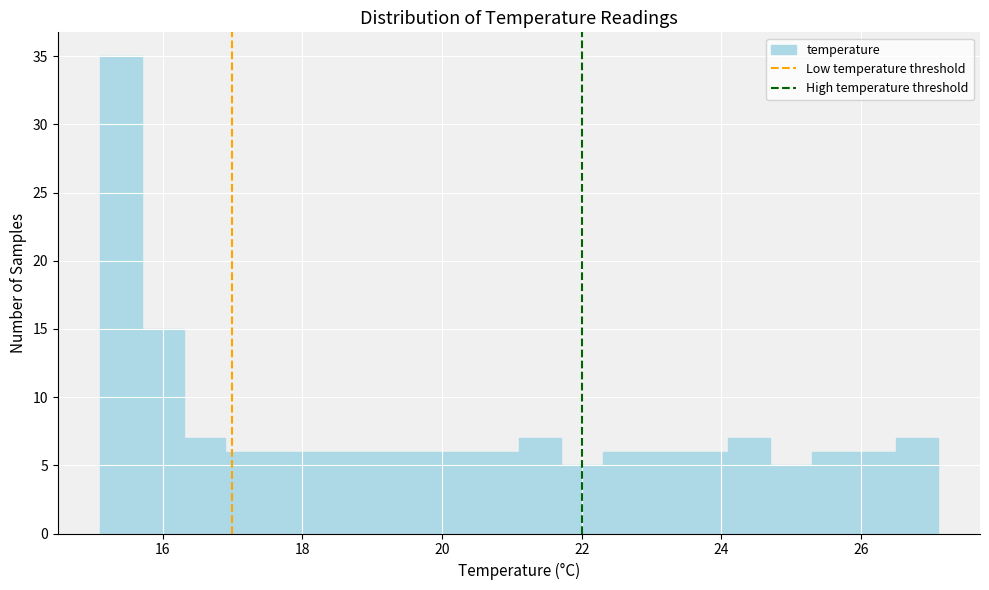

Read against the x-axis, roughly where is the centre of the tallest bar?

15.4